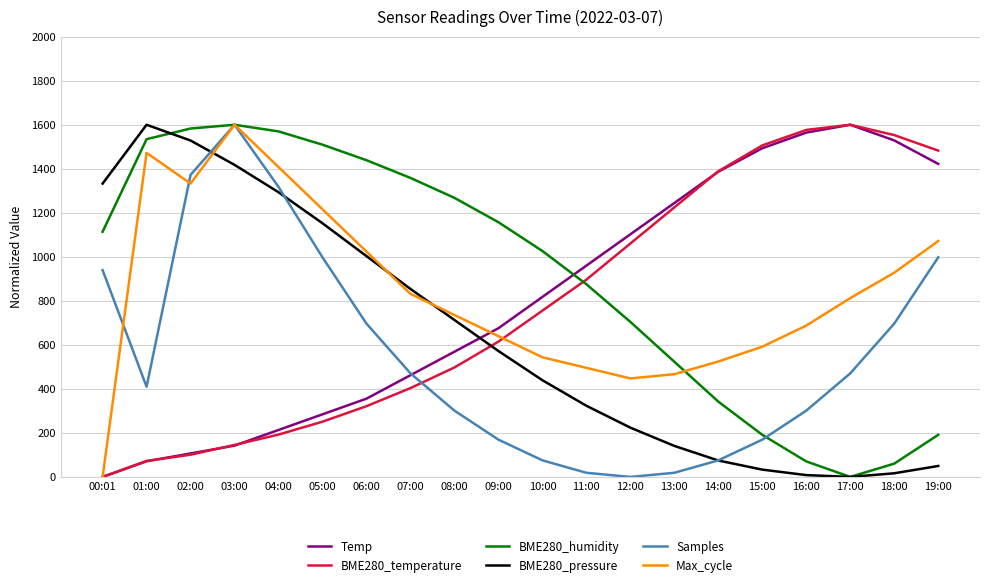

The value of Max_cycle at 11:00 is 728.5. True or false?

False